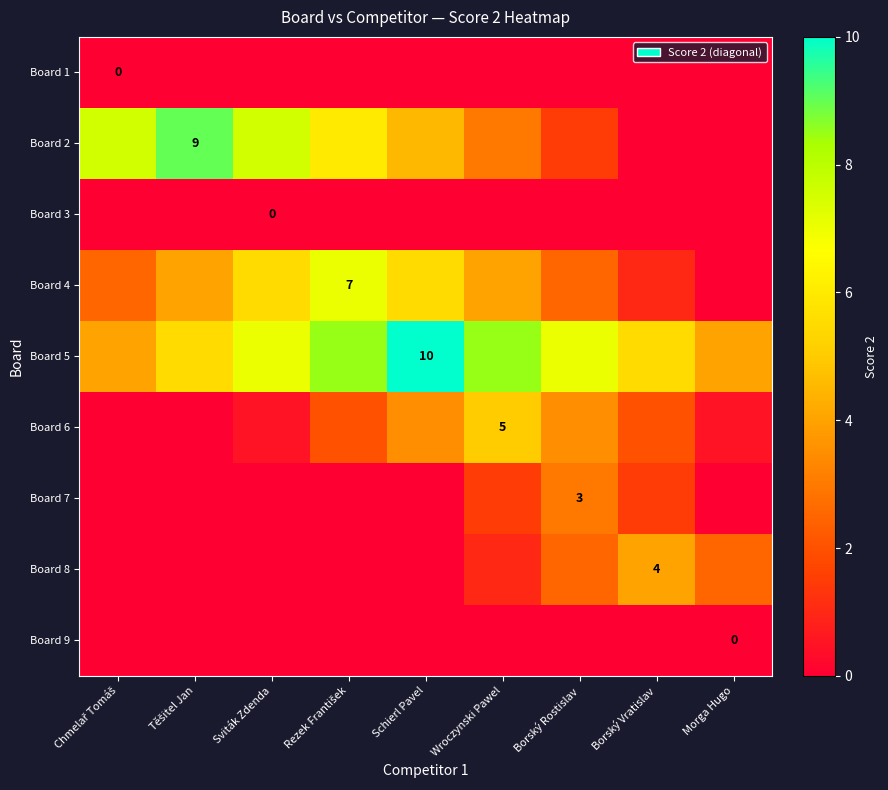

Is the value of Board 9 at Rezek František greater than the value of Board 1 at Schierl Pavel?

No